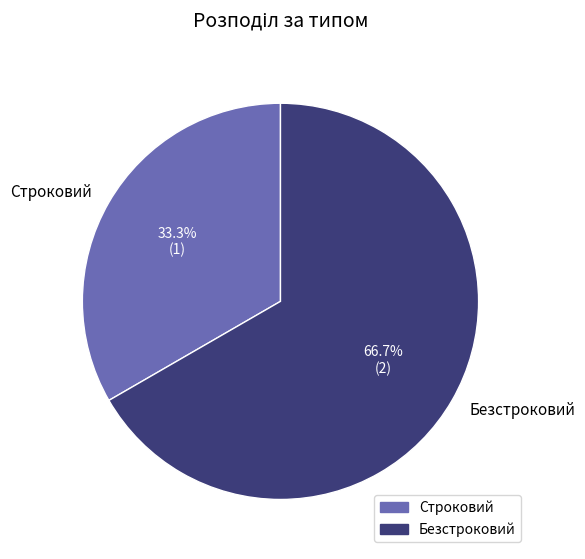

Which slice is the largest?

Безстроковий